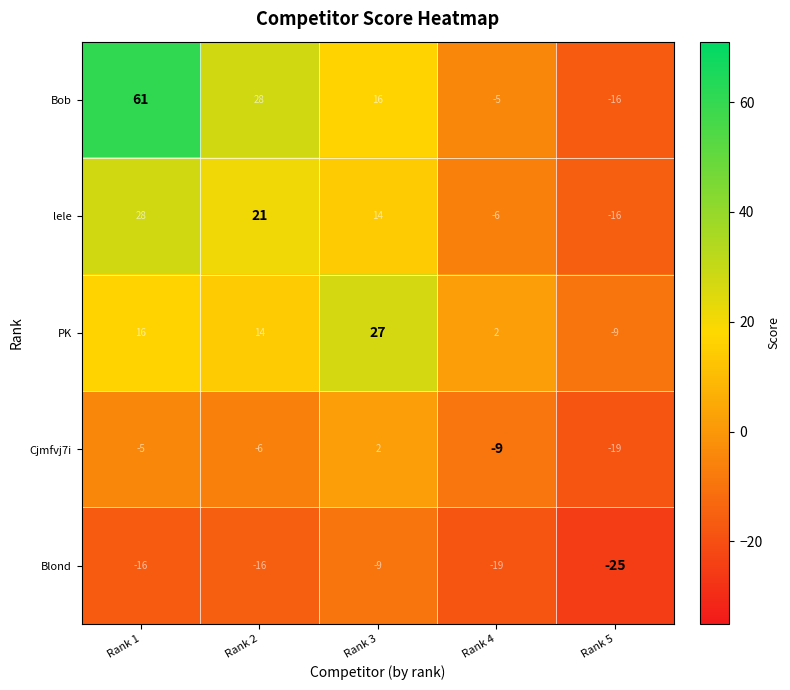

Count the number of data series in this chart.

5